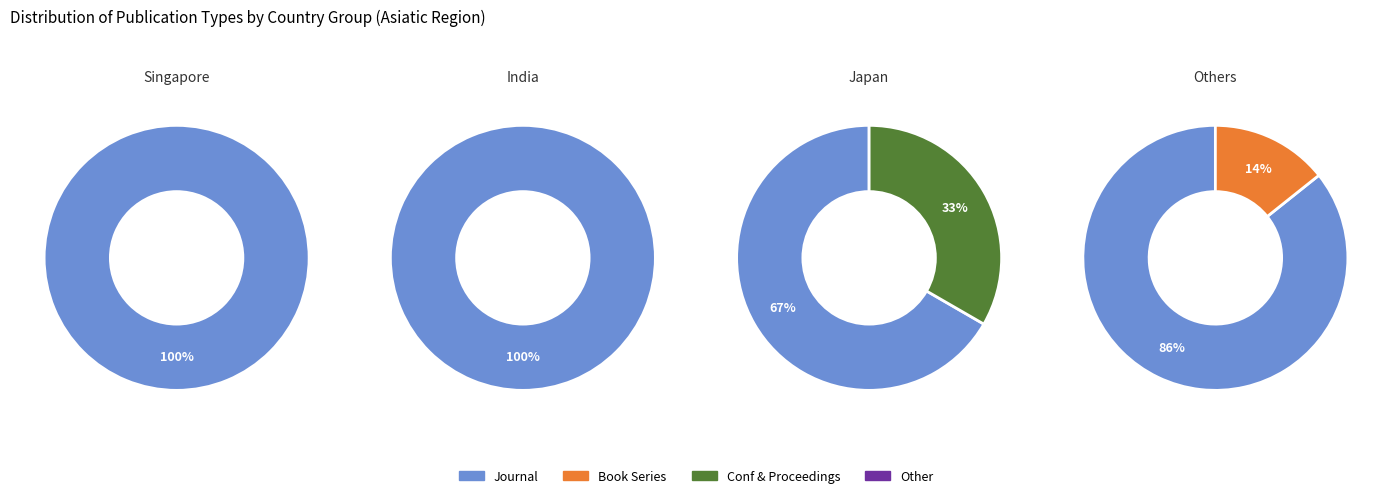

To the nearest percent, what is the combined percentage of journal and conference and proceedings?

96%